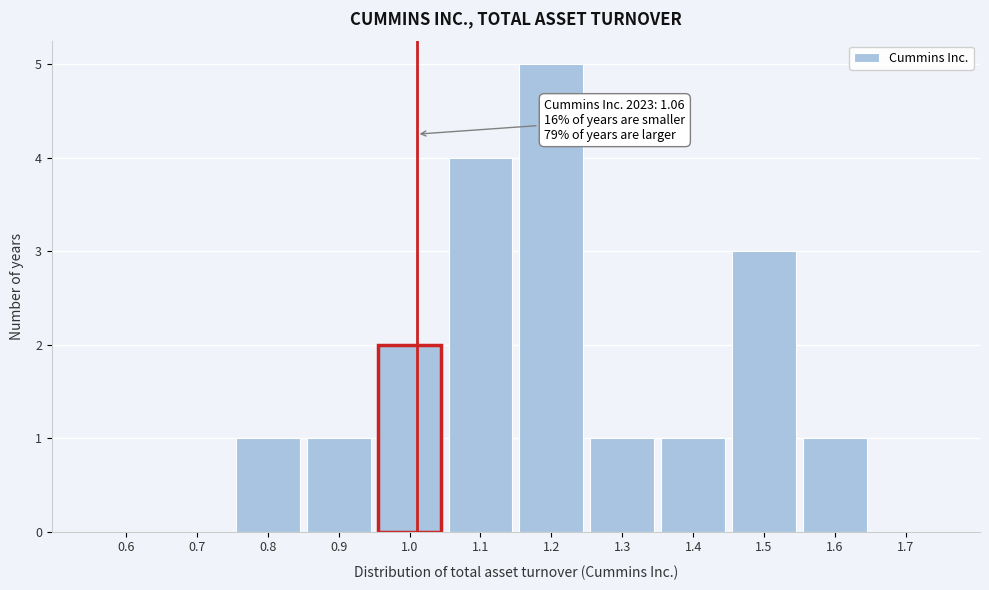

Reading left to right, what are all the values shown in this chart?

0.6=0	0.7=0	0.8=1	0.9=1	1.0=2	1.1=4	1.2=5	1.3=1	1.4=1	1.5=3	1.6=1	1.7=0